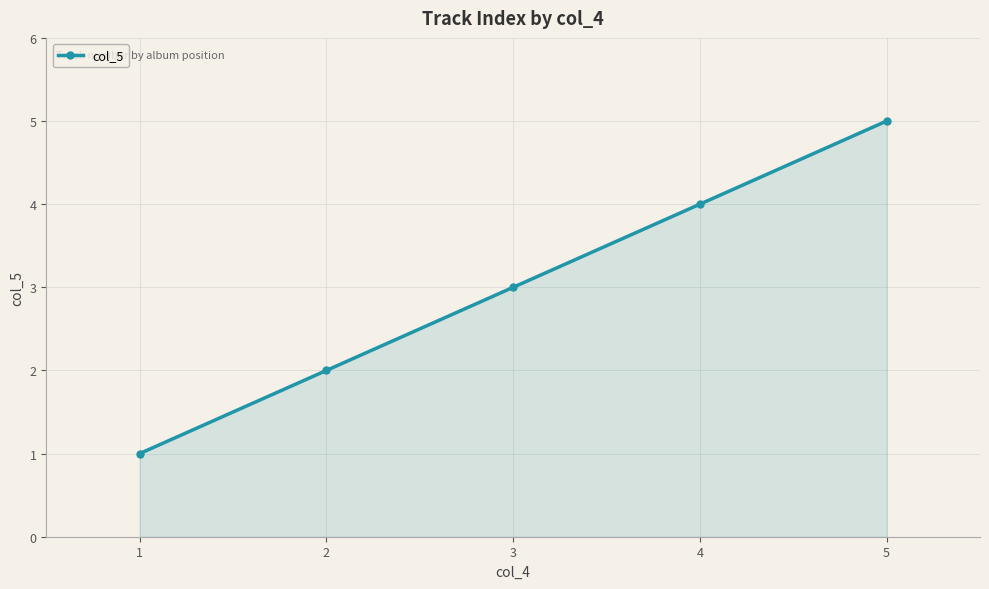

Which category has the highest value across all series?

5